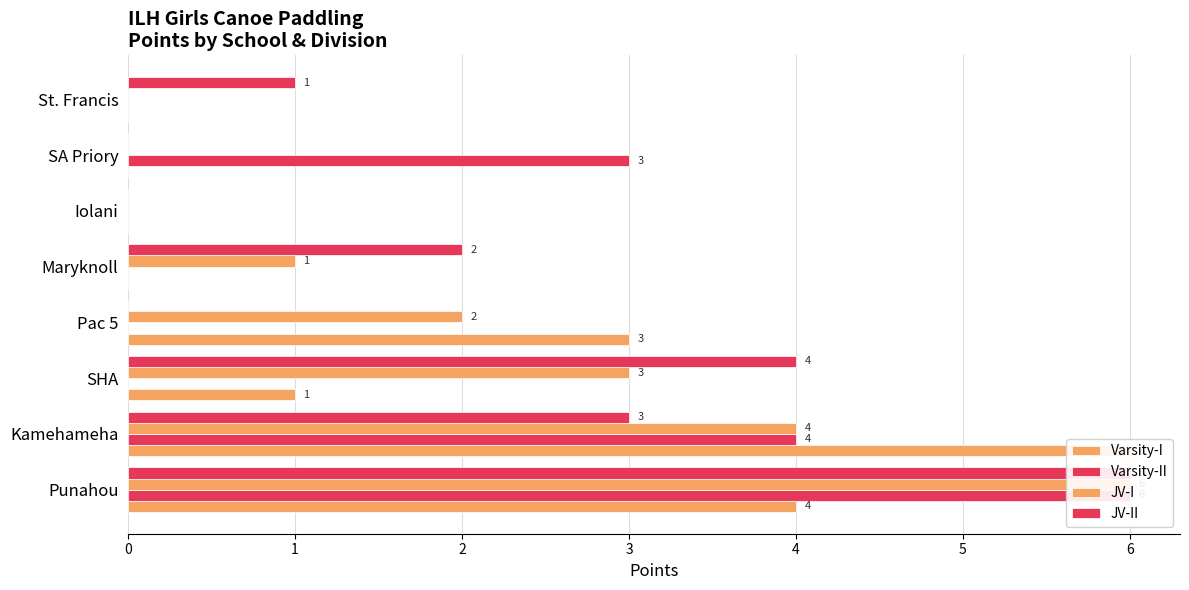

Rank the series by their maximum value, from lowest to highest.

Varsity-I, Varsity-II, JV-I, JV-II